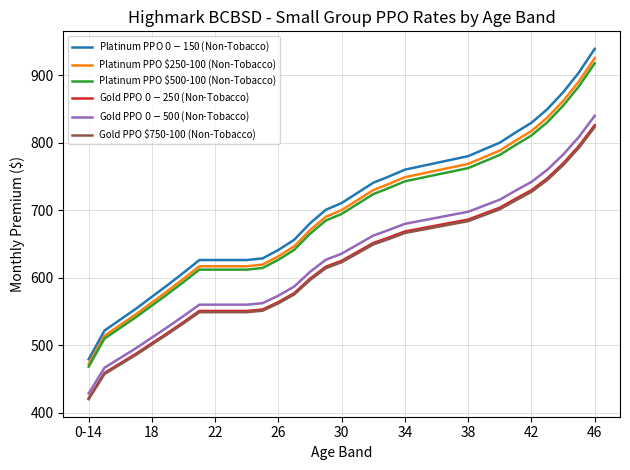

What is the smallest value displayed?

419.8